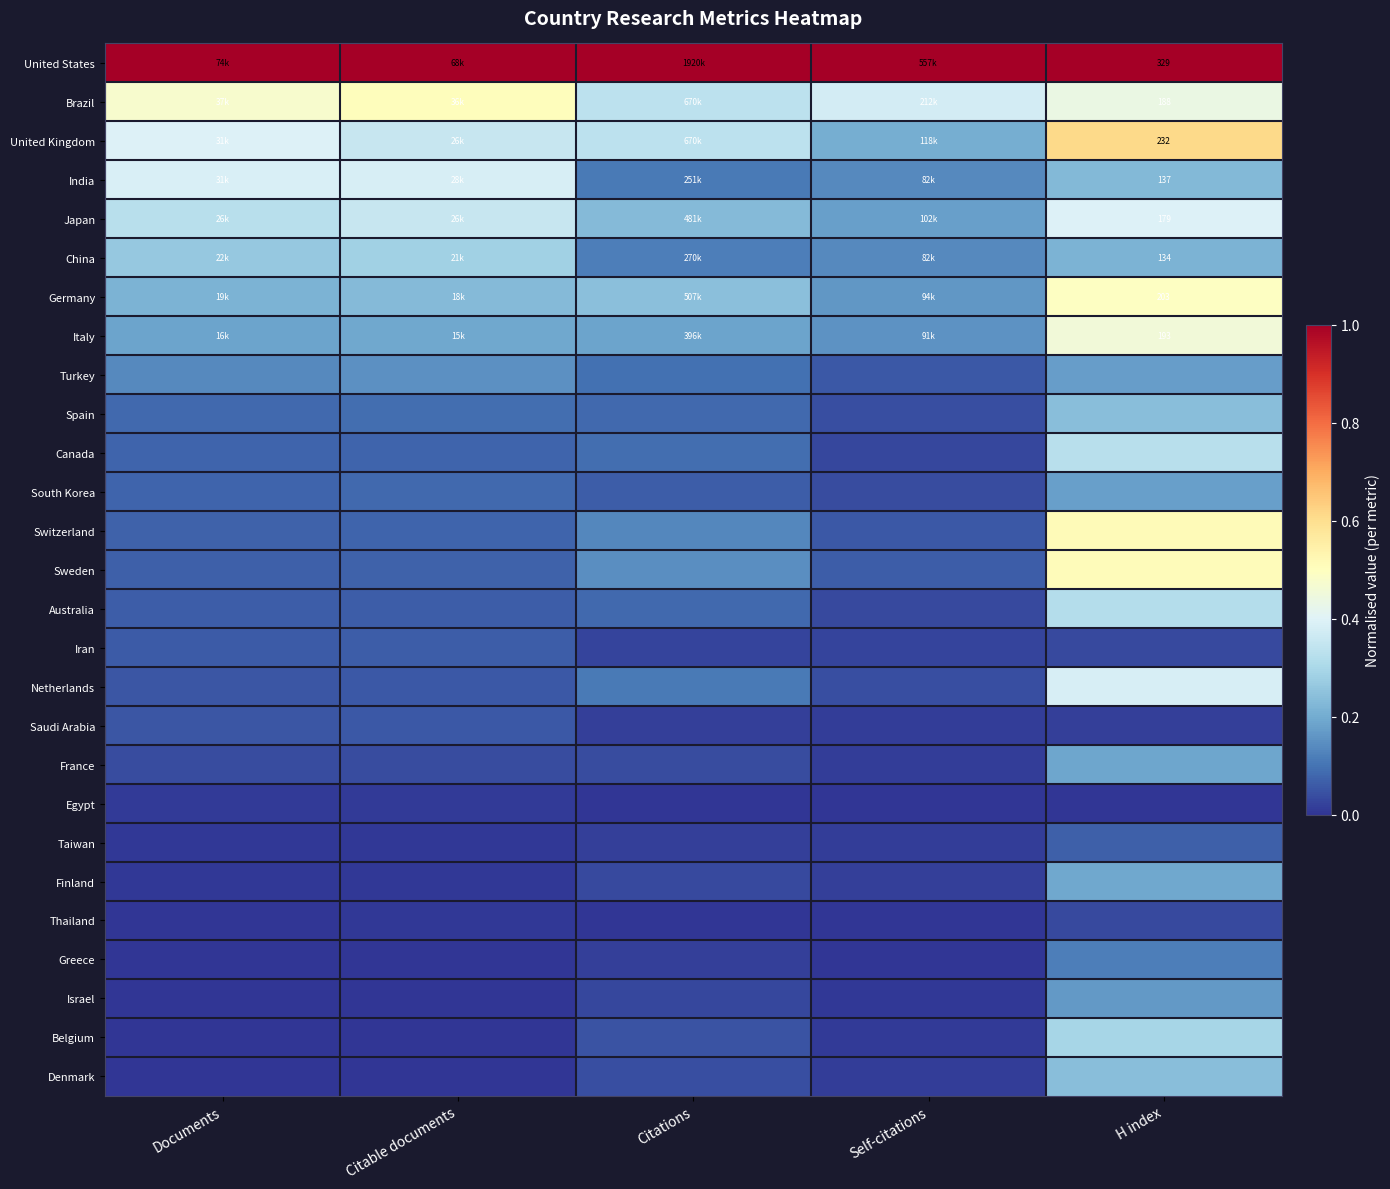

Which category has the highest value across all series?

Citations